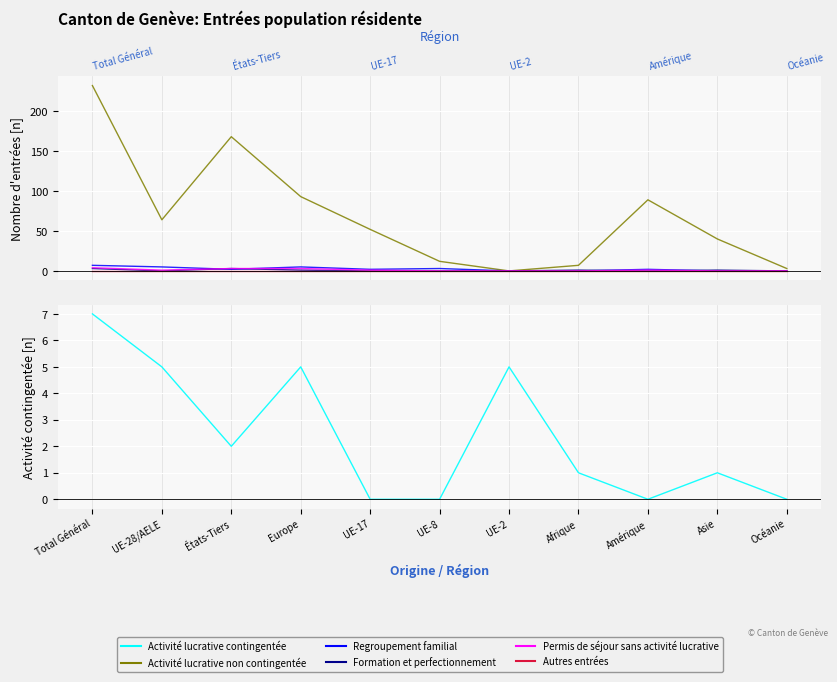

At which category is the sum across all series the highest?

Total Général